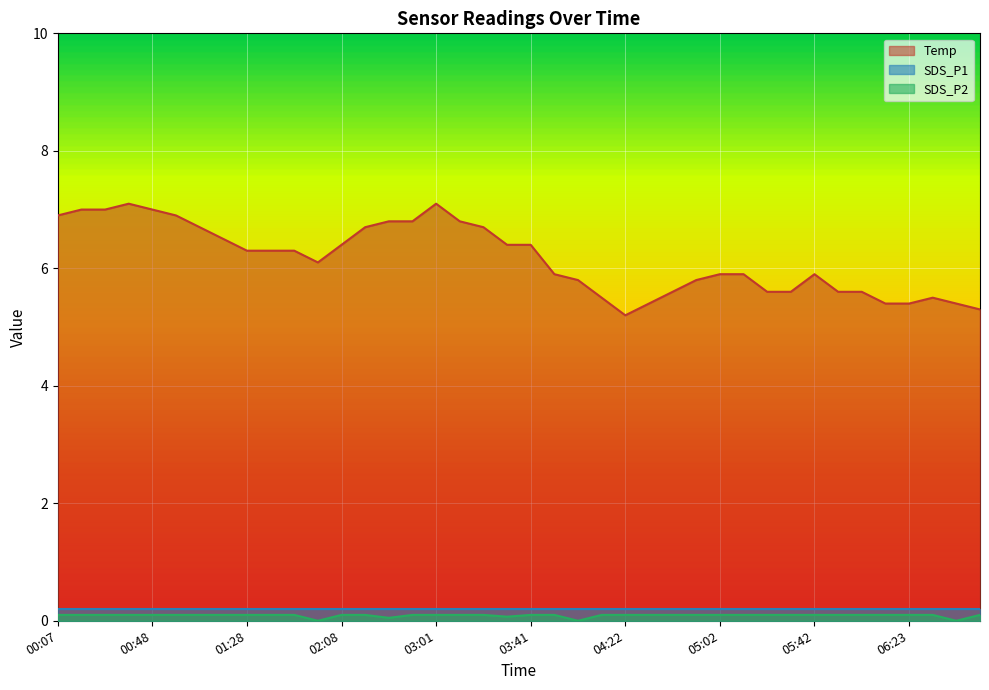

Which series changed the most between 00:38 and 03:11?

Temp